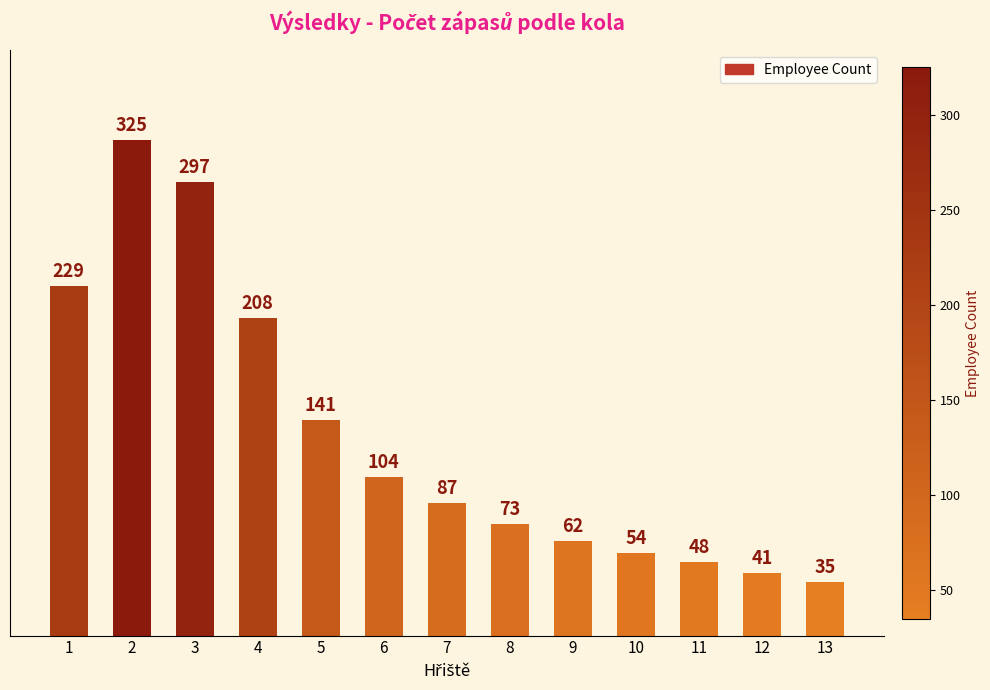

Are the bars horizontal?

No